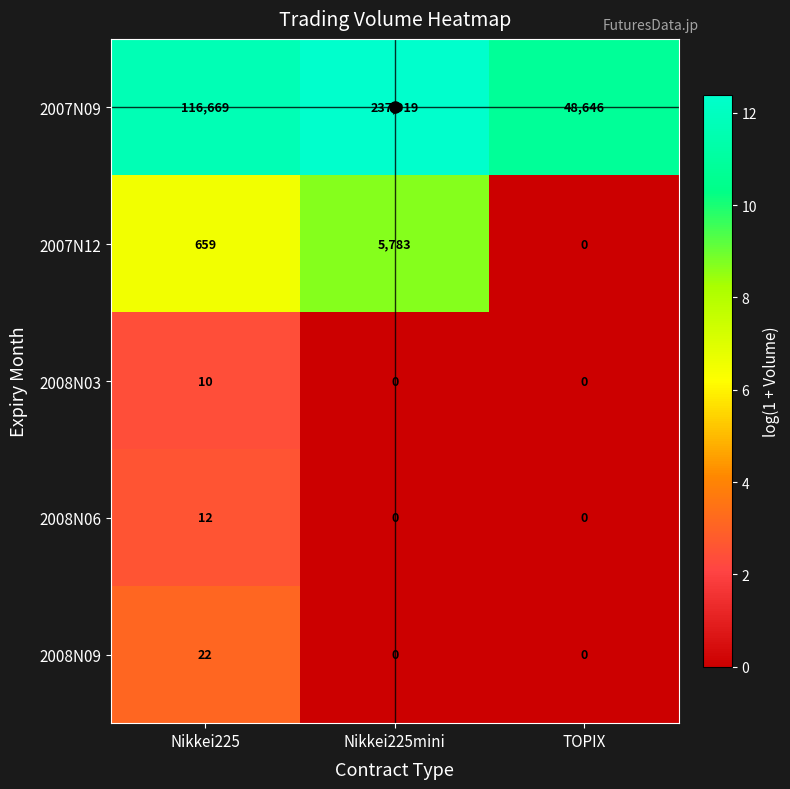

What is the sum of the 2008N03 values at Nikkei225 and Nikkei225mini?

10